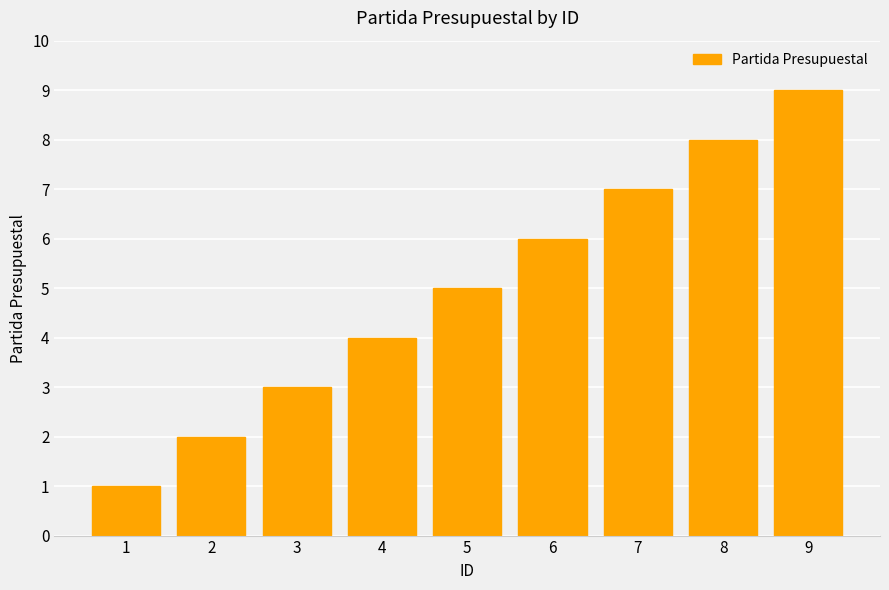

Does the chart contain any negative values?

No